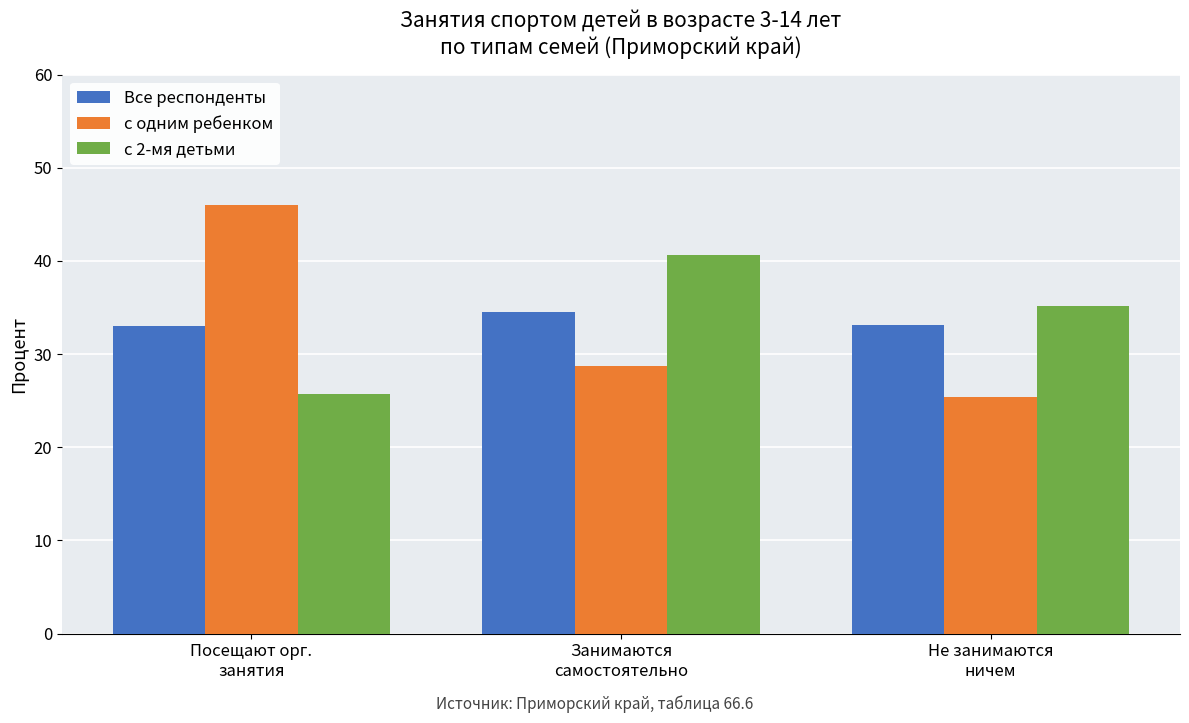

What is the minimum value for с одним ребенком?

25.4